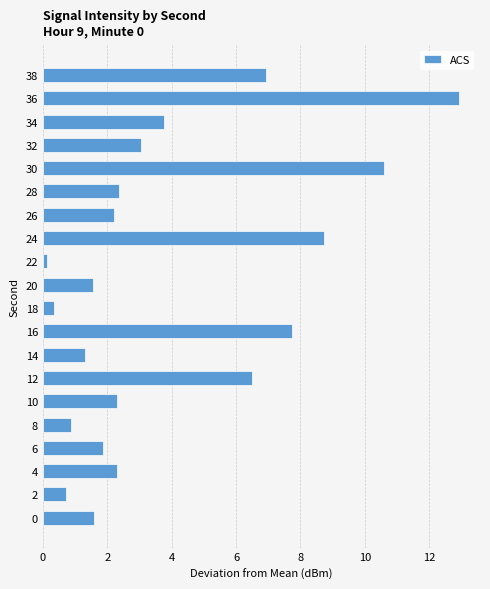

What is the greatest value displayed?

12.9